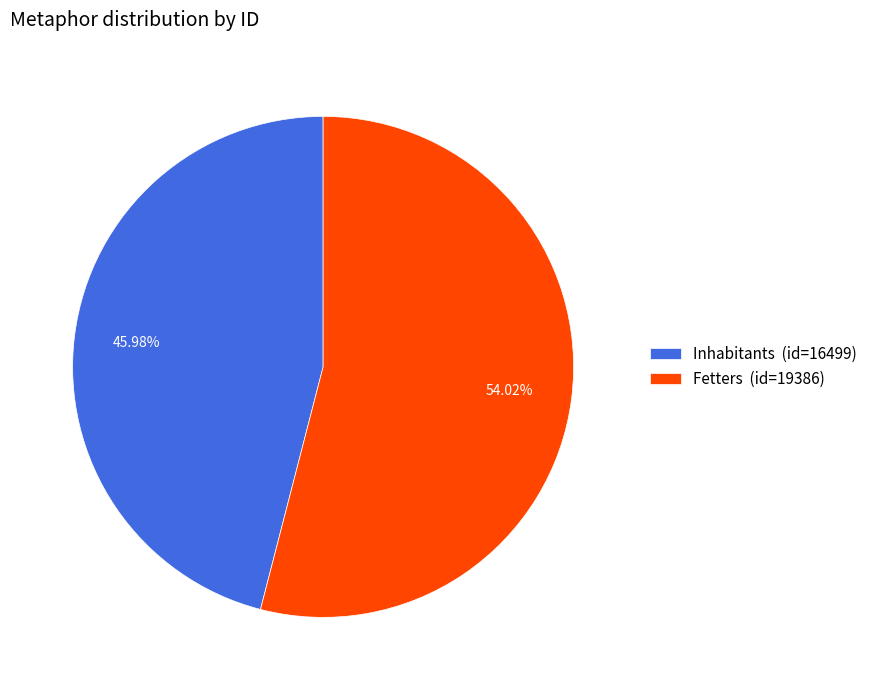

To the nearest percent, what percentage of the pie is Fetters?

54%